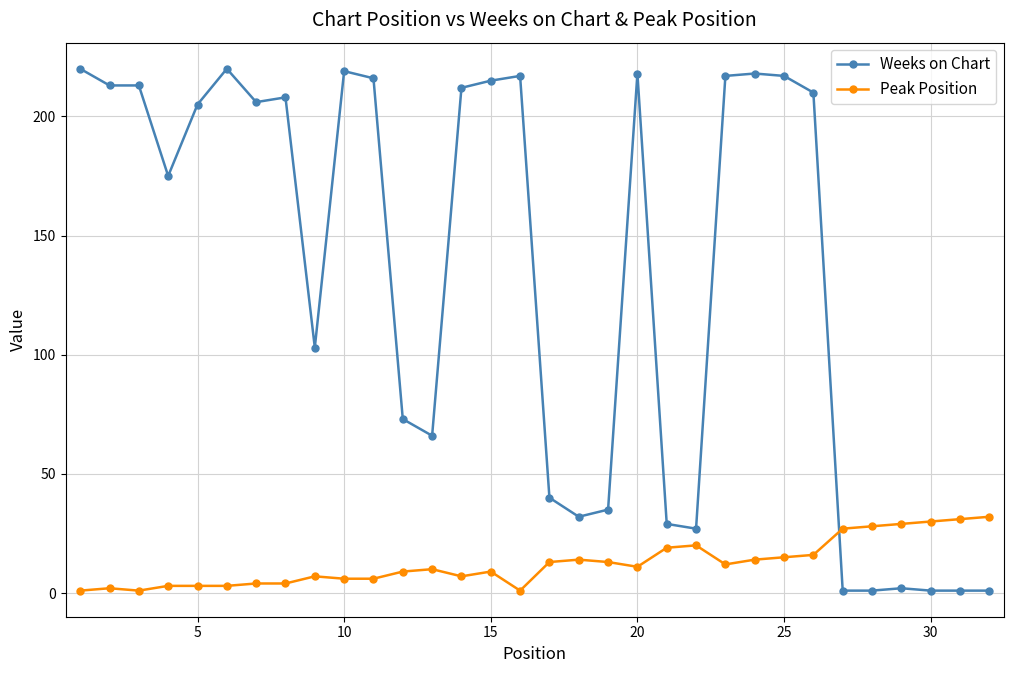

How many series are shown in this chart?

2